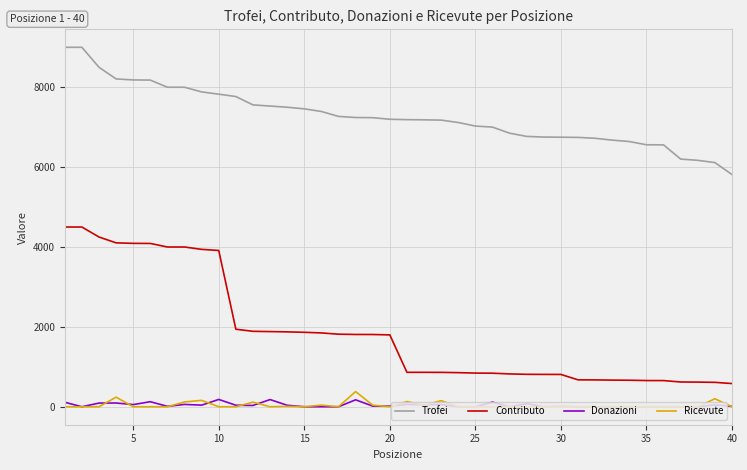

Which series has the widest spread of values?

Contributo